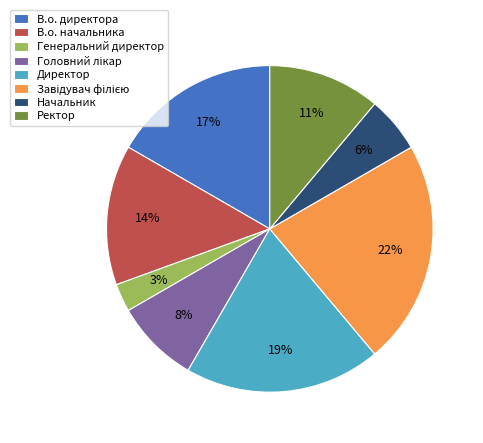

True or false: Директор accounts for 25% of the total.

False